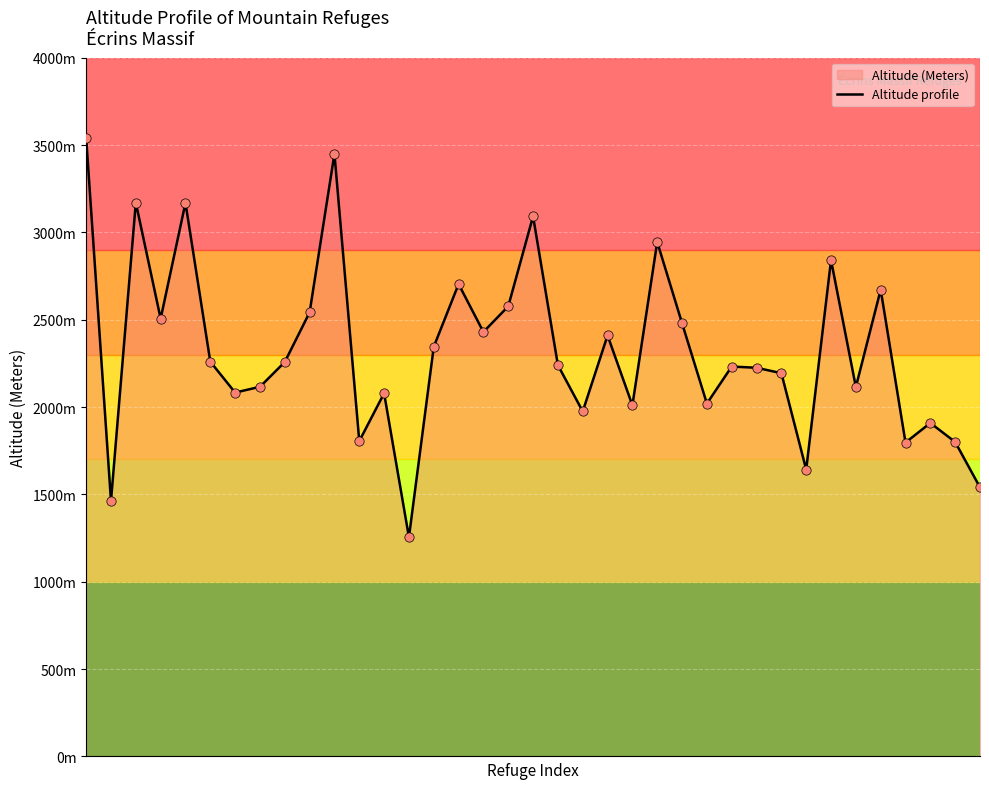

Approximately how many times larger is the value at 4 compared to 10?

0.9